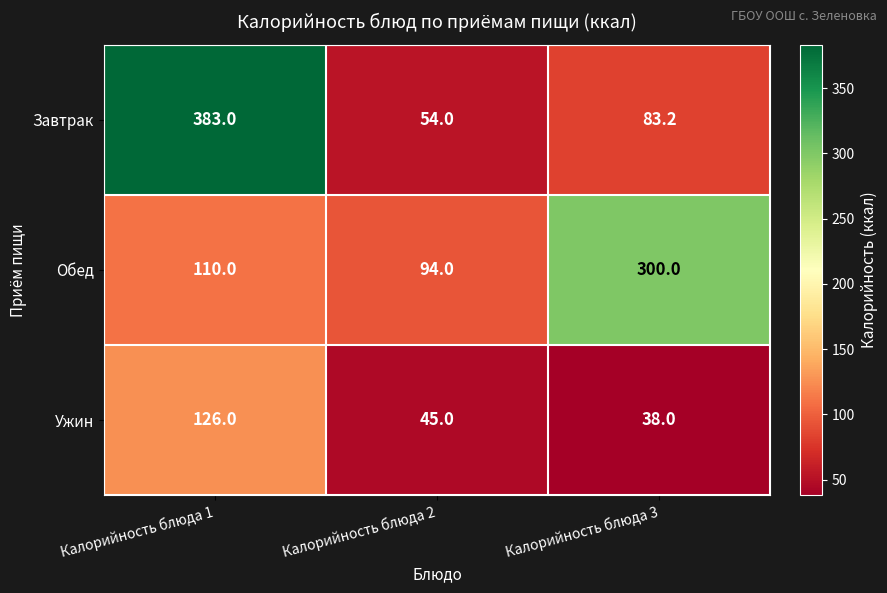

Reading right to left, list all the values displayed in this chart.

Завтрак: Калорийность блюда 3=83.2	Калорийность блюда 2=54.0	Калорийность блюда 1=383.0
Обед: Калорийность блюда 3=300.0	Калорийность блюда 2=94.0	Калорийность блюда 1=110.0
Ужин: Калорийность блюда 3=38.0	Калорийность блюда 2=45.0	Калорийность блюда 1=126.0